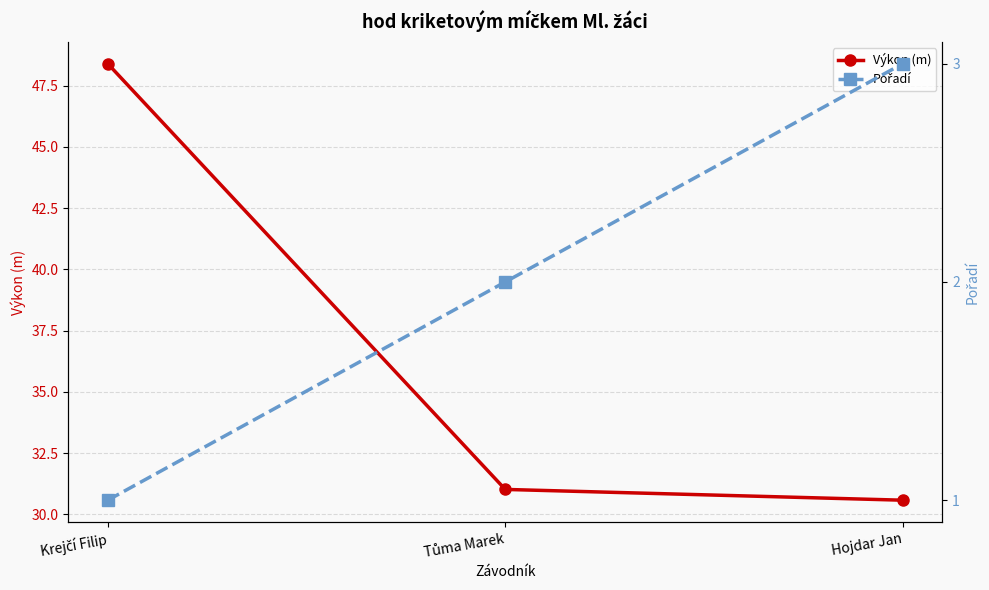

What is the average value of the Výkon (m) series?

36.7